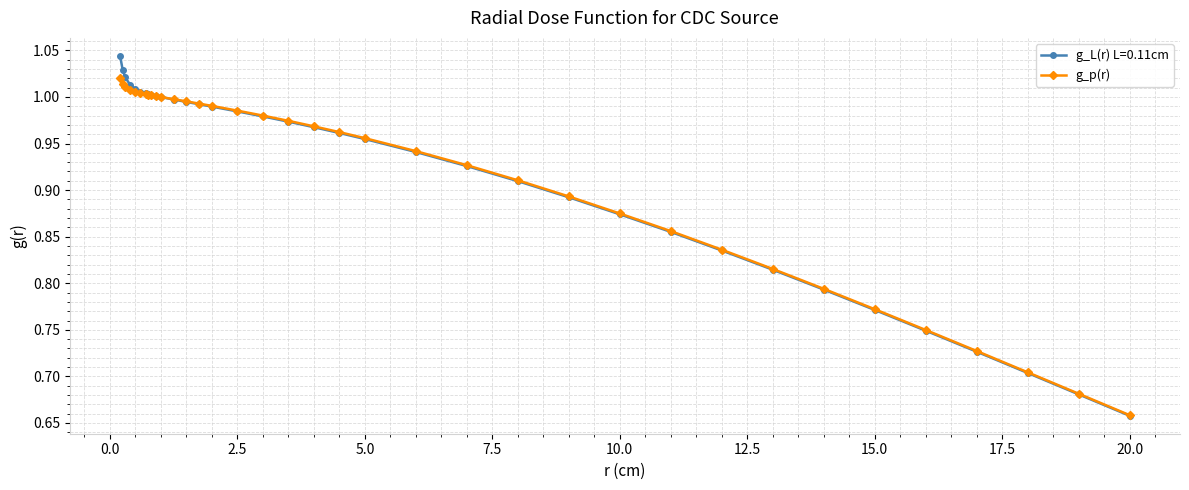

Which series has the widest spread of values?

g_L(r) L=0.11cm